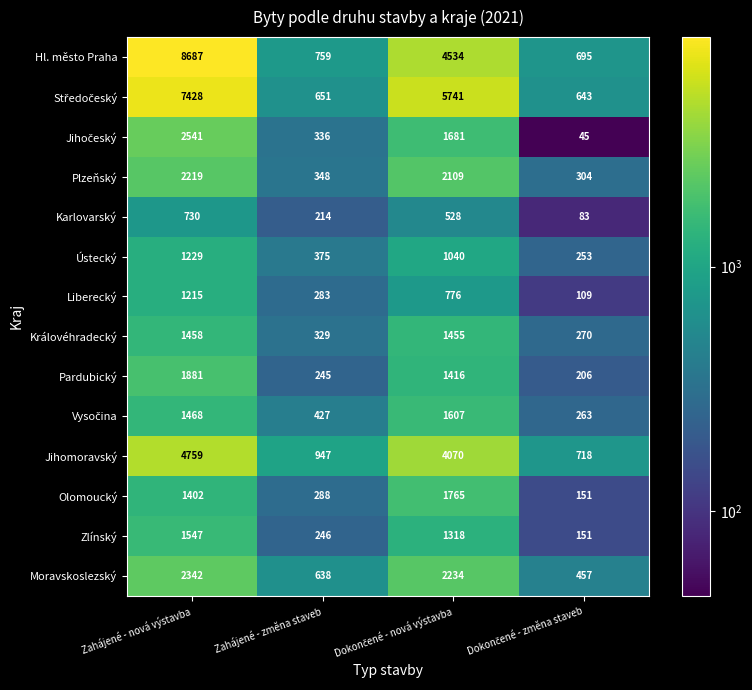

What is the sum of all Hl. město Praha values?

14675